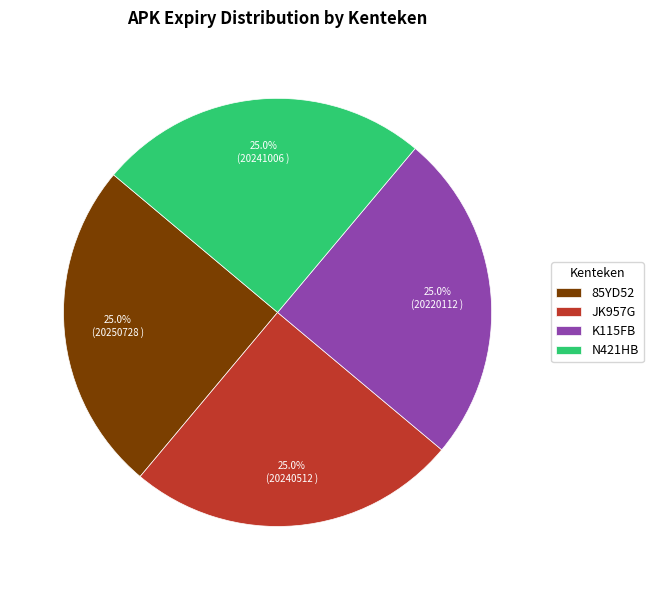

True or false: JK957G accounts for 15% of the total.

False